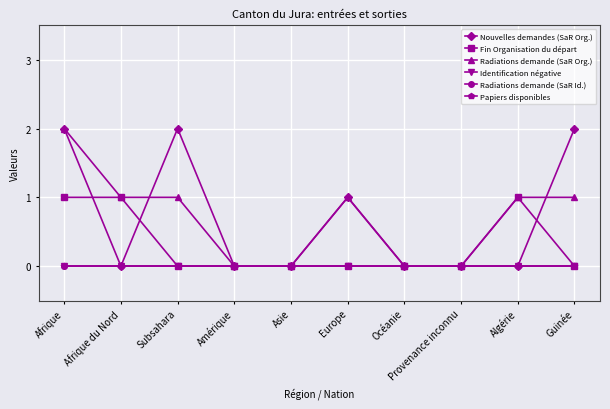

Does the chart have visible grid lines?

Yes